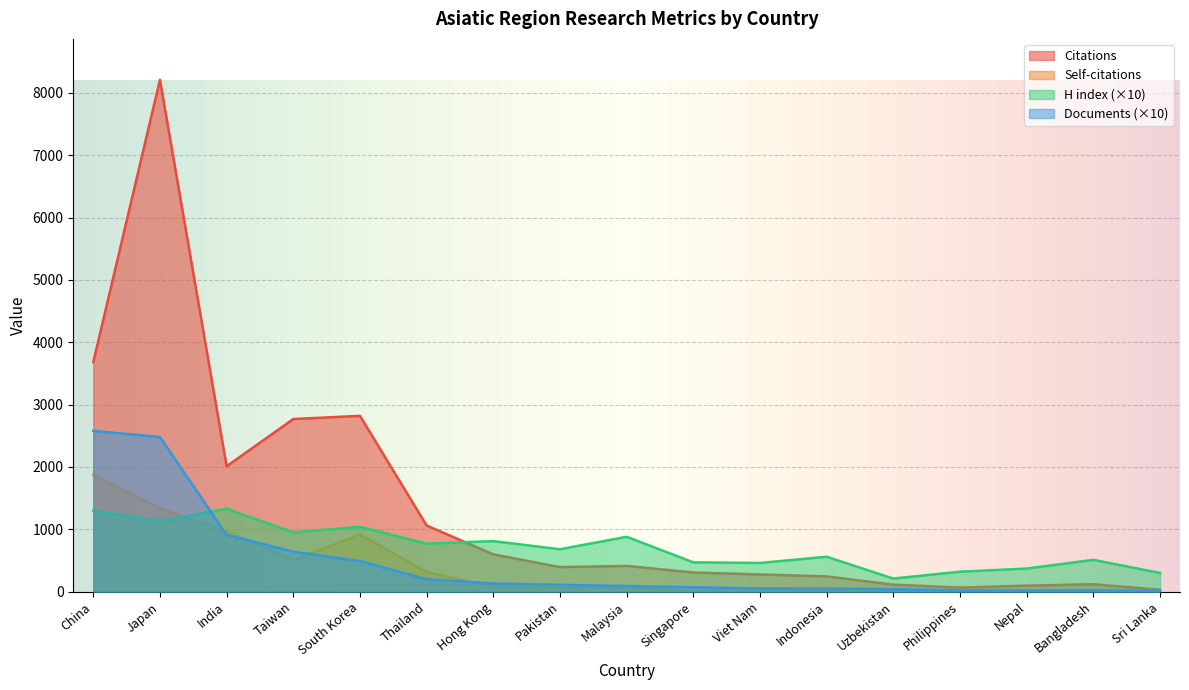

What is the approximate value of H index at Thailand, to the nearest 50?

750